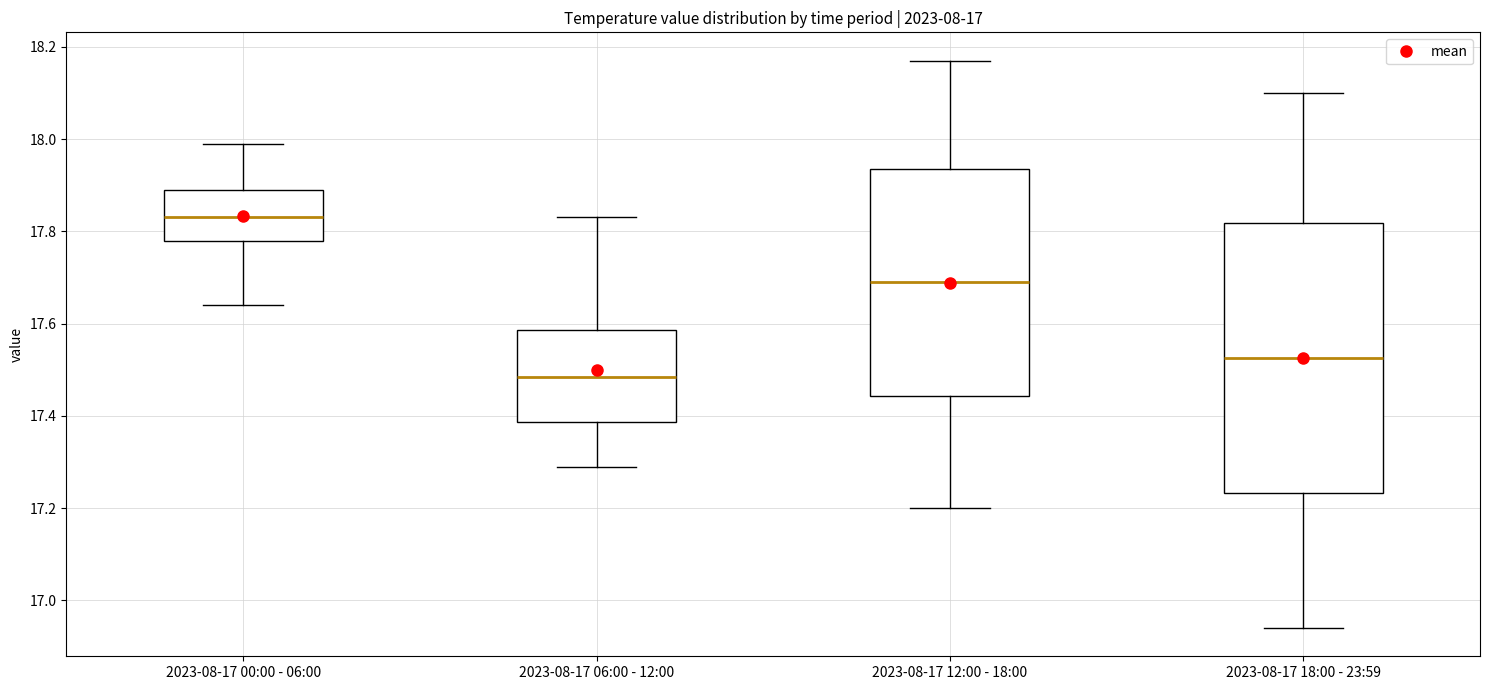

Which box's median line is the highest?

2023-08-17 00:00 - 06:00